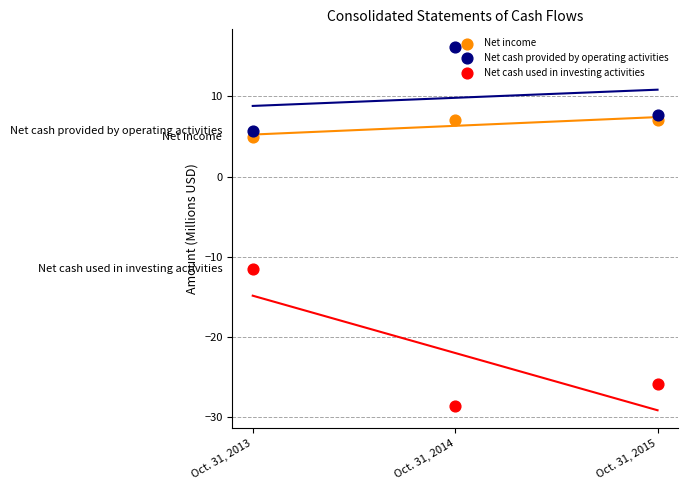

What are all the series names shown in the legend?

Net income, Net cash provided by operating activities, Net cash used in investing activities